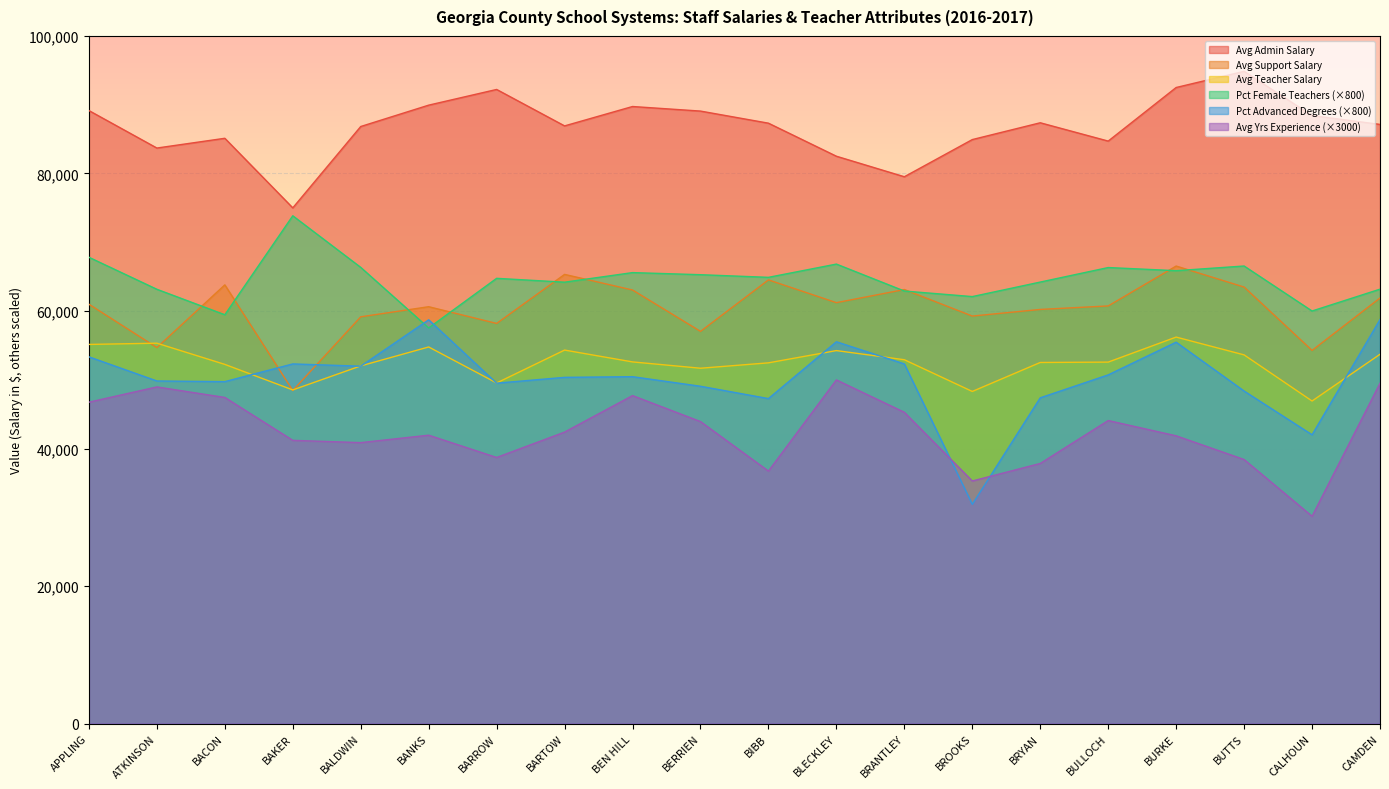

What is the value of the Avg Support Salary point at the 8th from the left?

65323.8